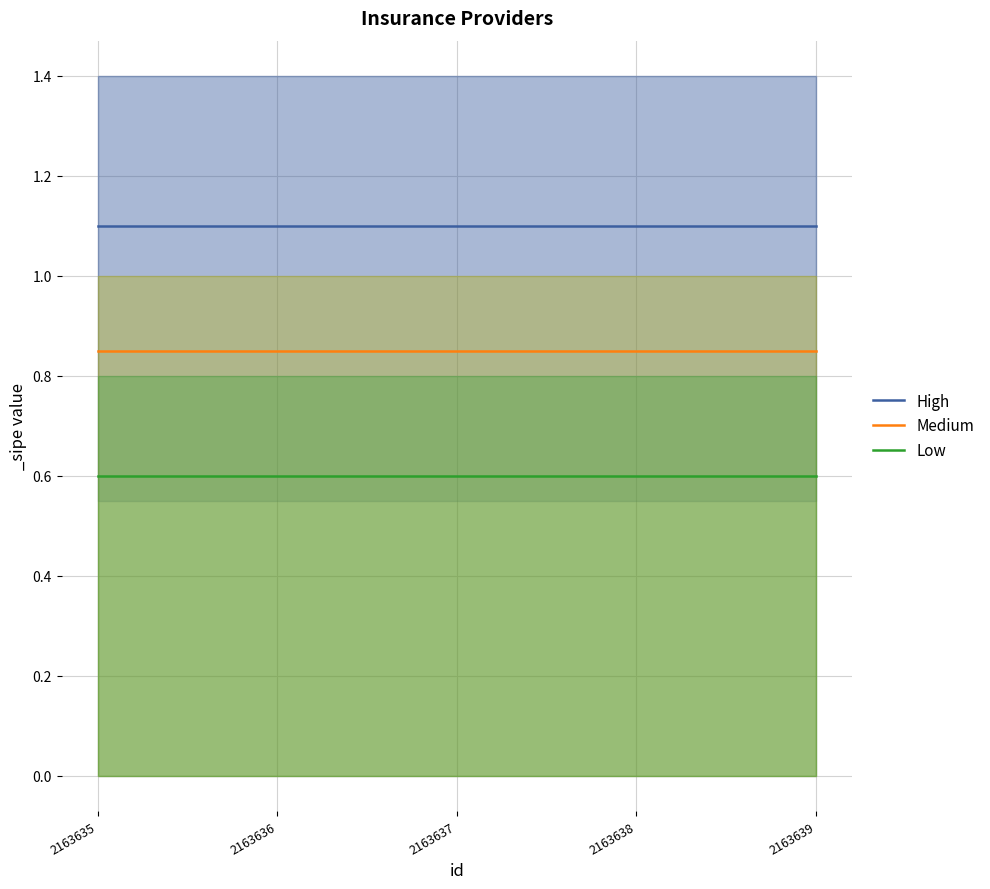

Reading left to right, transcribe all the data shown in this chart.

High: 1.1	1.1	1.1	1.1	1.1
Medium: 0.8	0.8	0.8	0.8	0.8
Low: 0.6	0.6	0.6	0.6	0.6